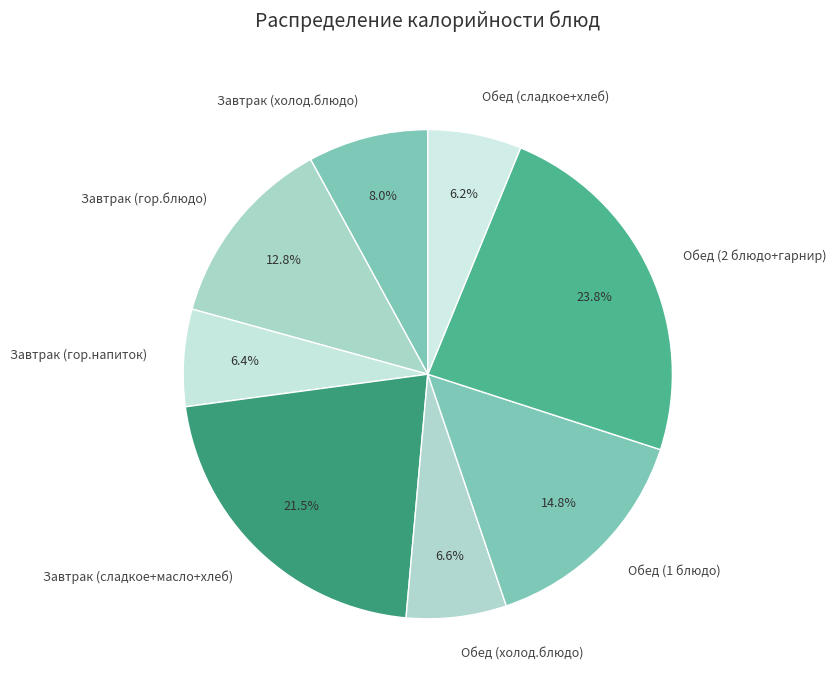

Approximately how many times larger is the value at Завтрак (гор.напиток) compared to Обед (холод.блюдо)?

1.0